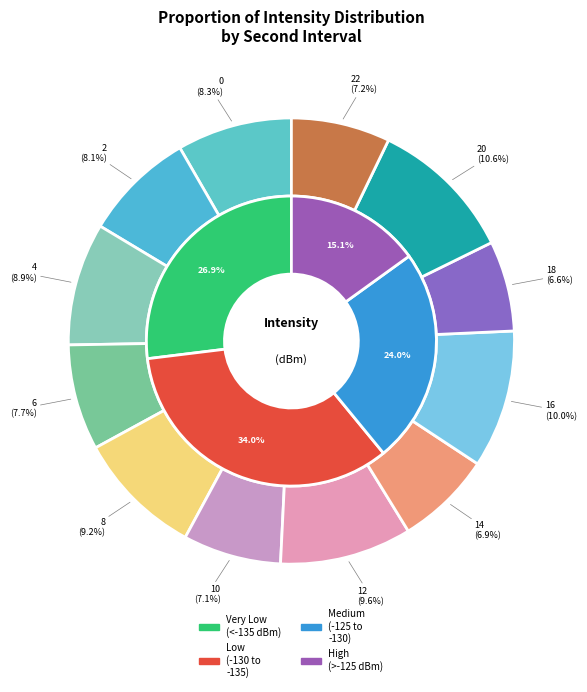

Which category has the biggest portion of the pie?

20